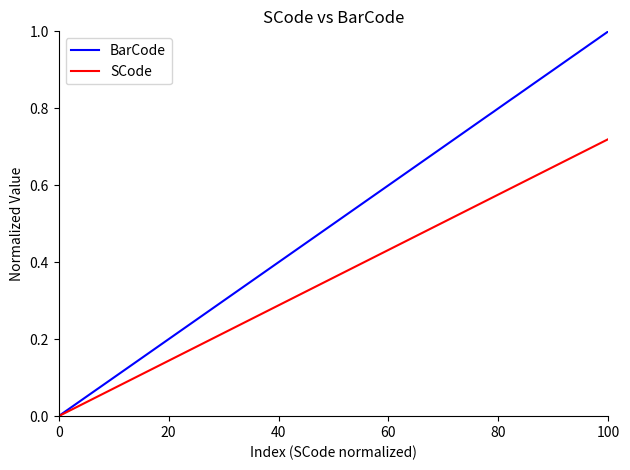

Which series has the largest total across all categories?

BarCode